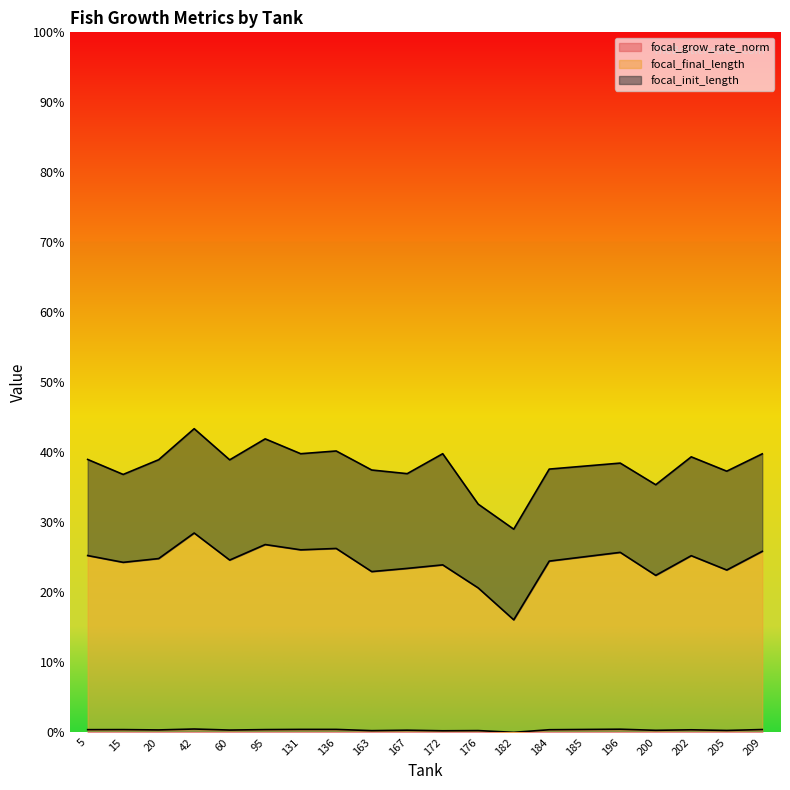

At how many categories does at least one series exceed 0?

20